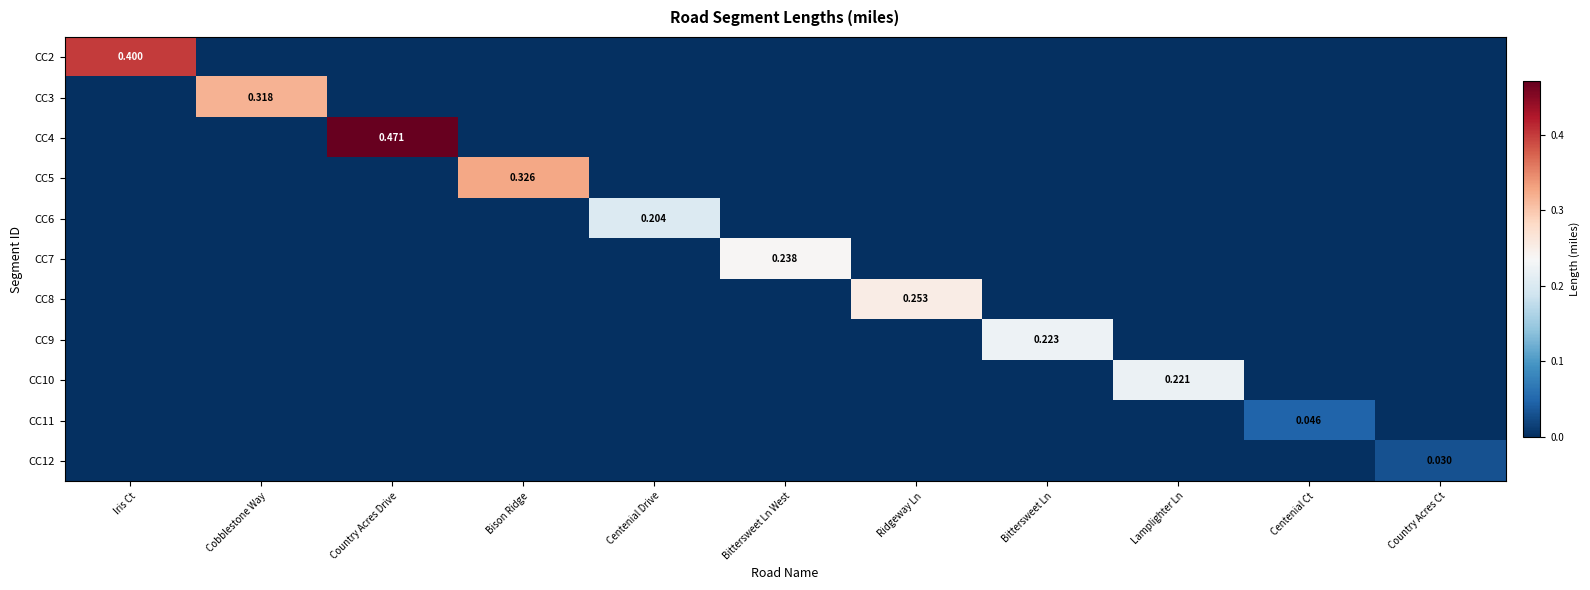

Rank the categories by CC10 value from highest to lowest.

Lamplighter Ln, Iris Ct, Cobblestone Way, Country Acres Drive, Bison Ridge, Centenial Drive, Bittersweet Ln West, Ridgeway Ln, Bittersweet Ln, Centenial Ct, Country Acres Ct